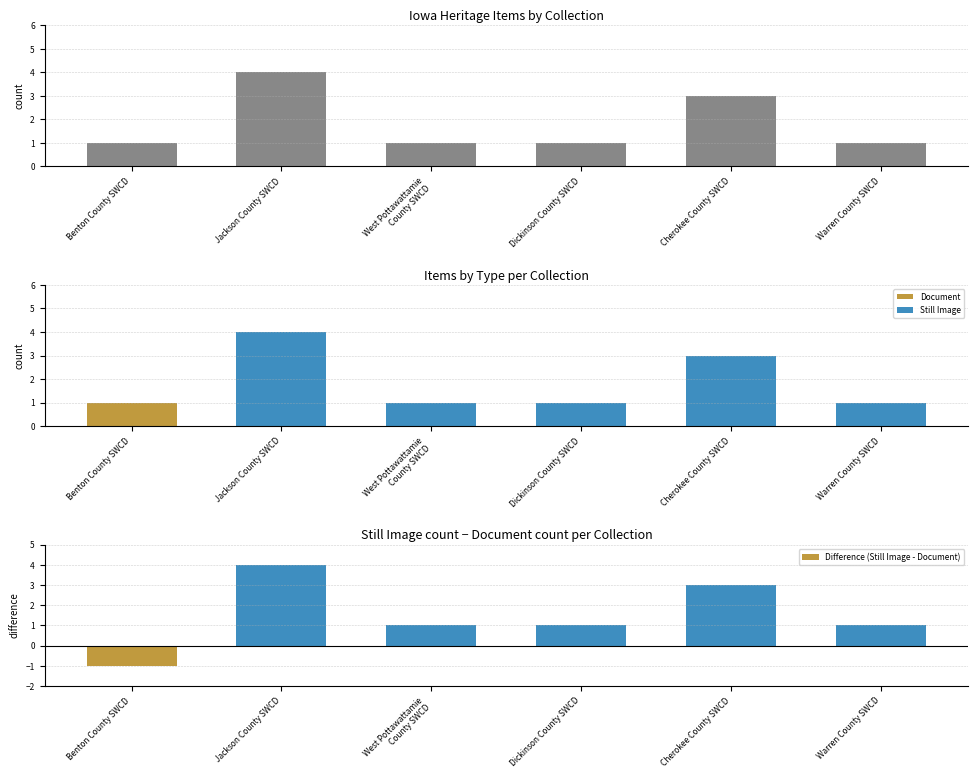

How many distinct data groups are displayed?

4